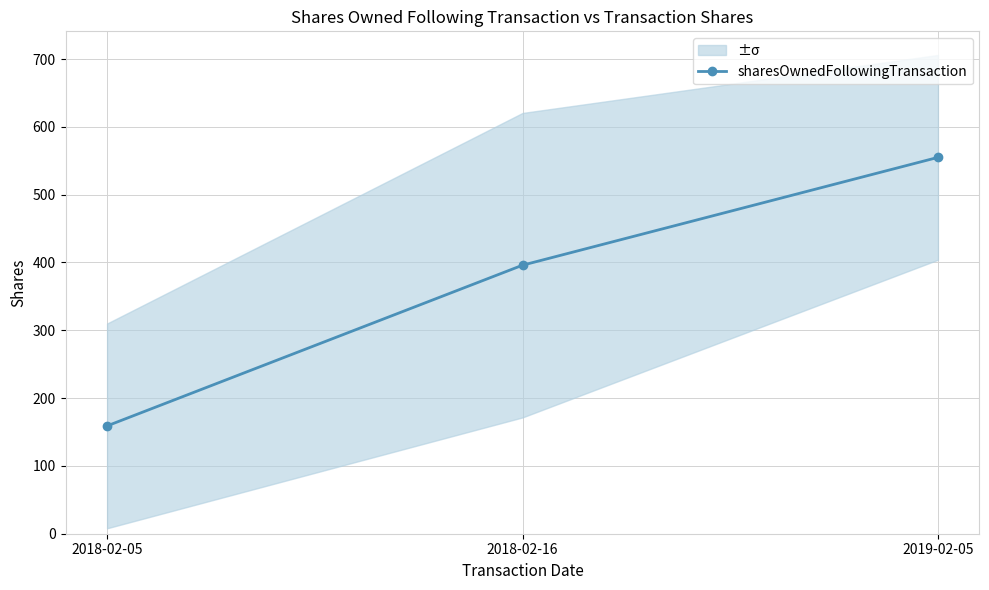

Rank the categories by value from highest to lowest.

2019-02-05, 2018-02-16, 2018-02-05